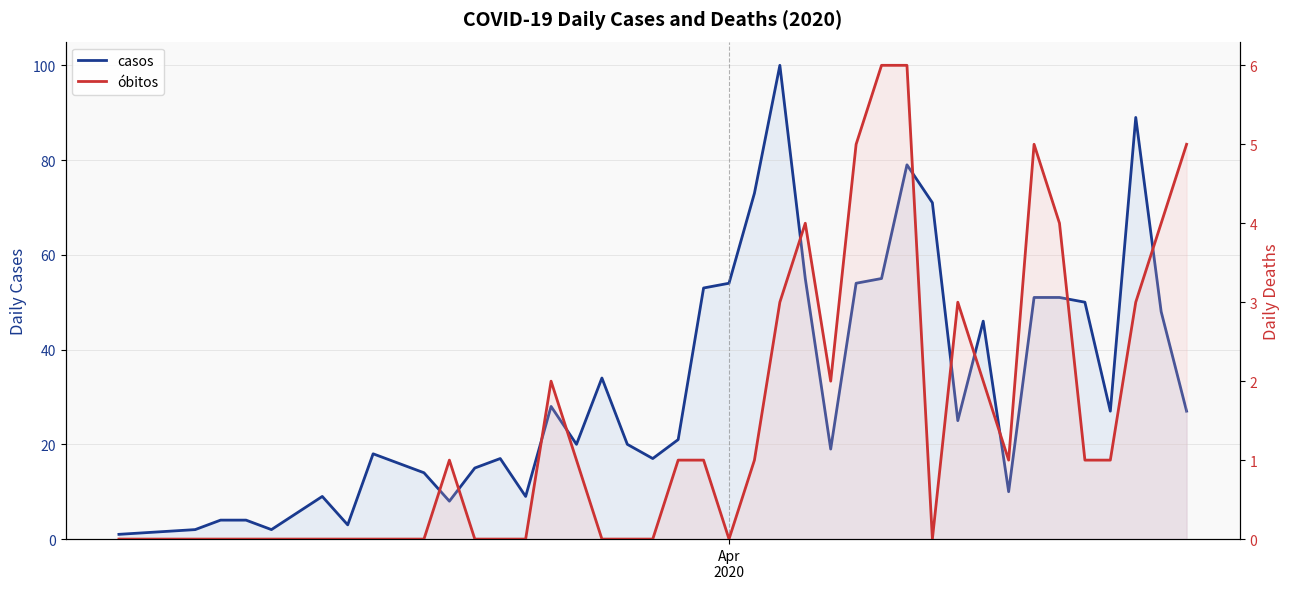

How many óbitos values are between 0 and 3?

32